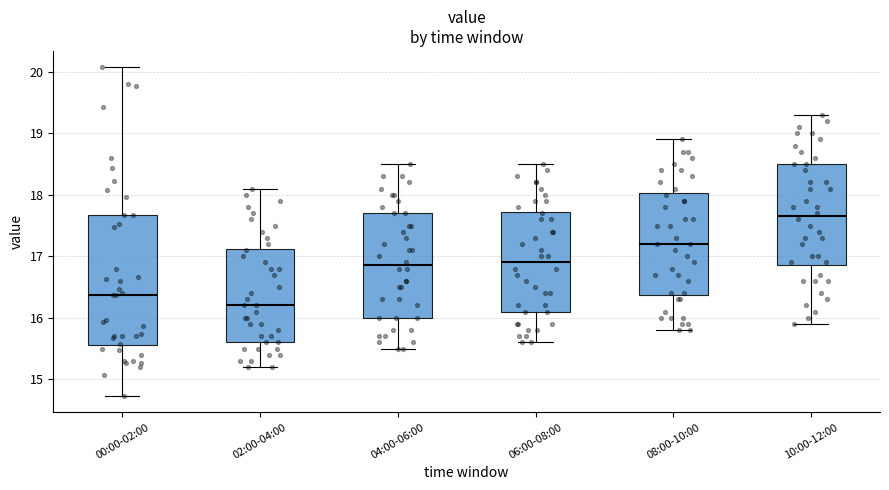

Reading left to right, read every box against the y-axis: the position of its median line, the range the box covers, and the ends of its whiskers. The values are not printed on the chart, so give them approximately, as read against the axis.

00:00-02:00: median 16.4, box 15.6 to 17.7, whiskers 14.7 to 20.1
02:00-04:00: median 16.2, box 15.6 to 17.1, whiskers 15.2 to 18.1
04:00-06:00: median 16.9, box 16.0 to 17.7, whiskers 15.5 to 18.5
06:00-08:00: median 16.9, box 16.1 to 17.7, whiskers 15.6 to 18.5
08:00-10:00: median 17.2, box 16.4 to 18.0, whiskers 15.8 to 18.9
10:00-12:00: median 17.7, box 16.9 to 18.5, whiskers 15.9 to 19.3